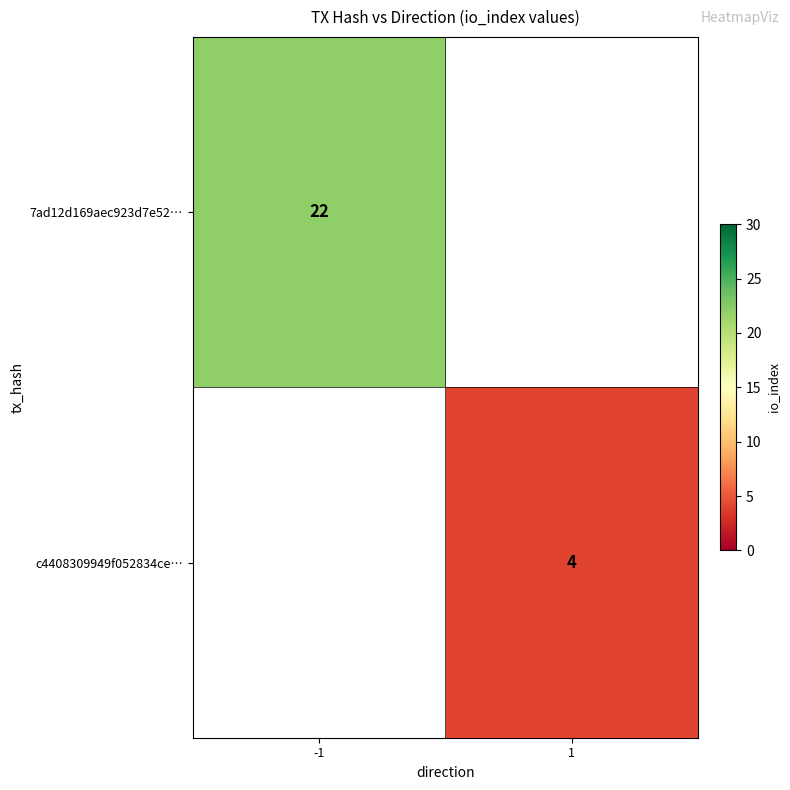

Is it true that c4408309949f052834ce… equals 4 at 1?

True